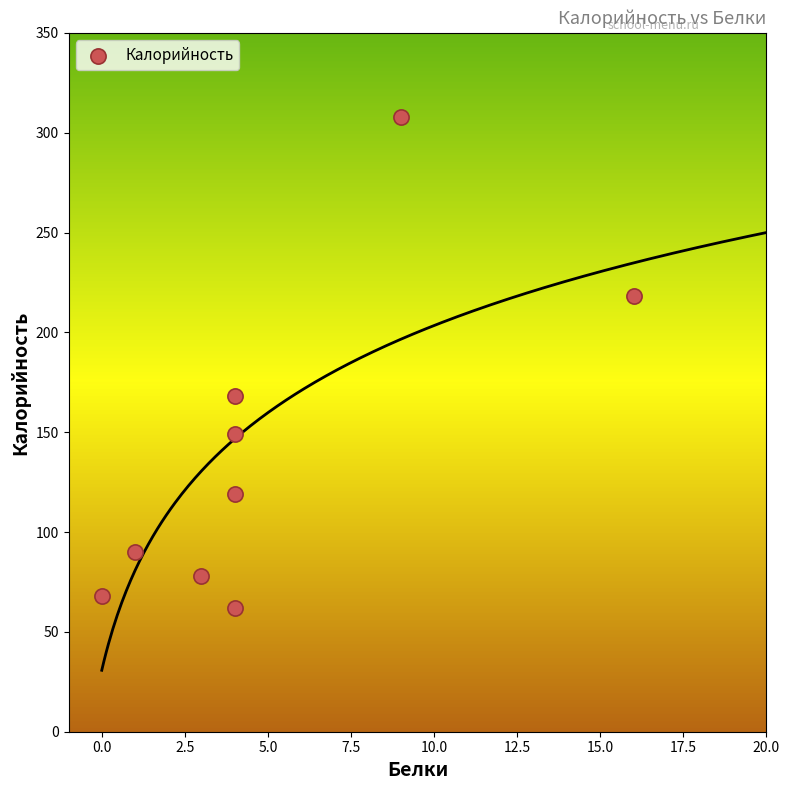

What Y value in the scatter plot is closest to 185?

168